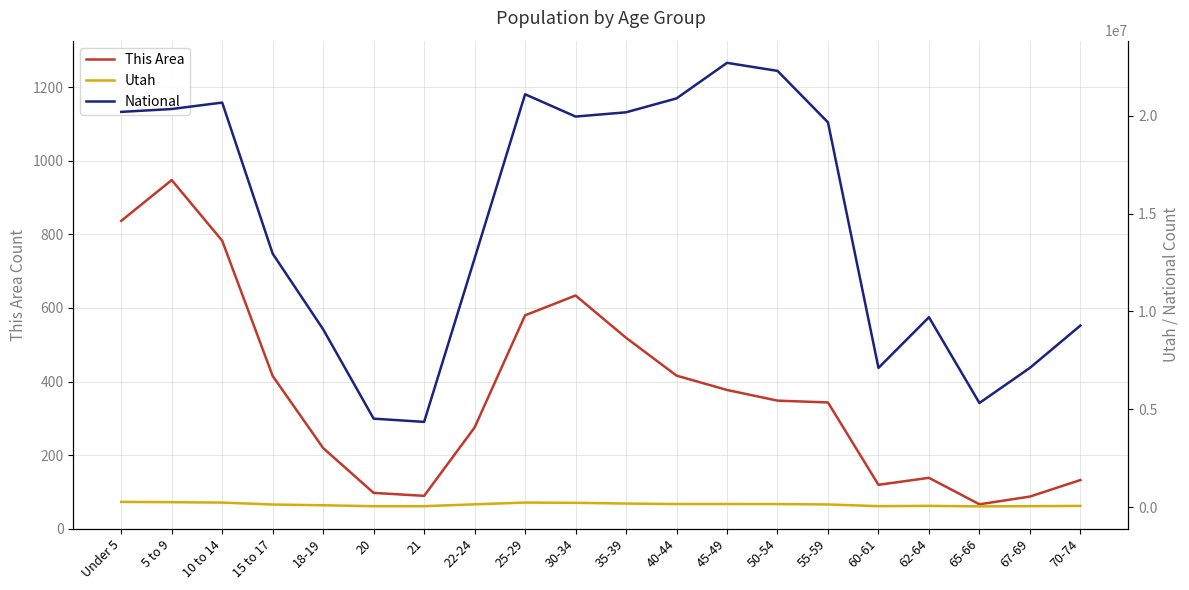

At which category does the chart reach its peak across all series?

45-49